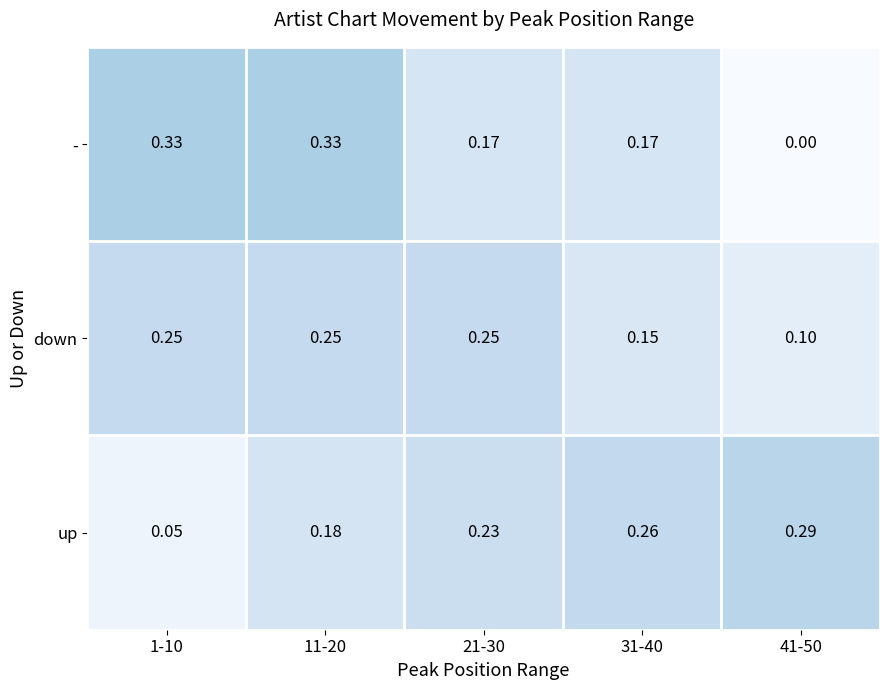

At 31-40, list the series in order from smallest to largest.

down, -, up